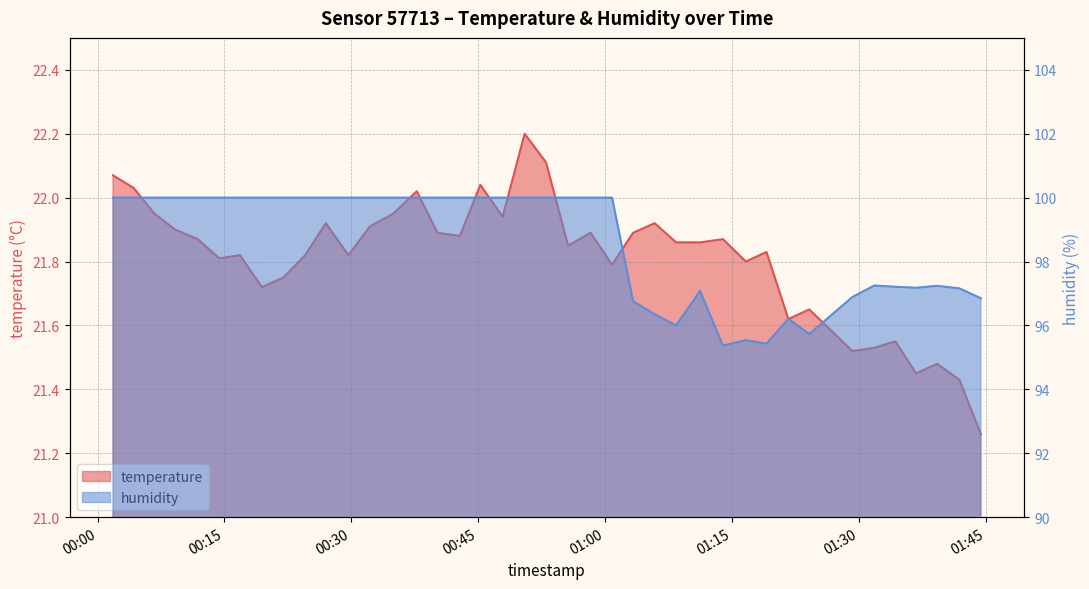

Which series has the largest range (max minus min)?

humidity